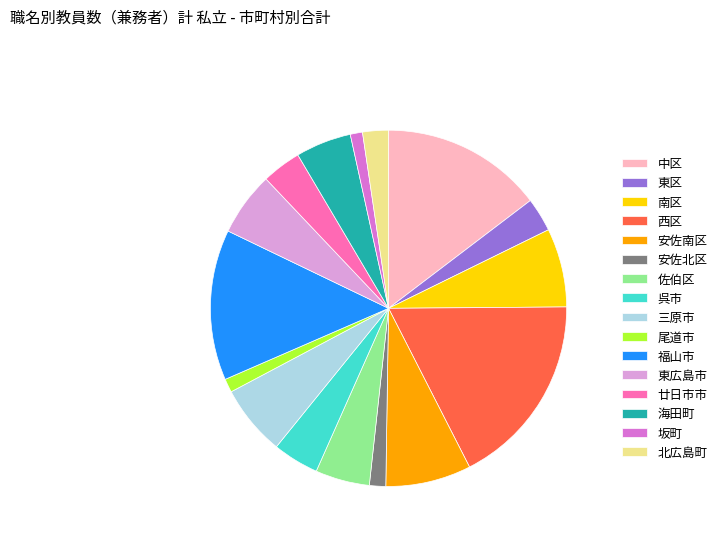

Does any single category account for the majority?

No